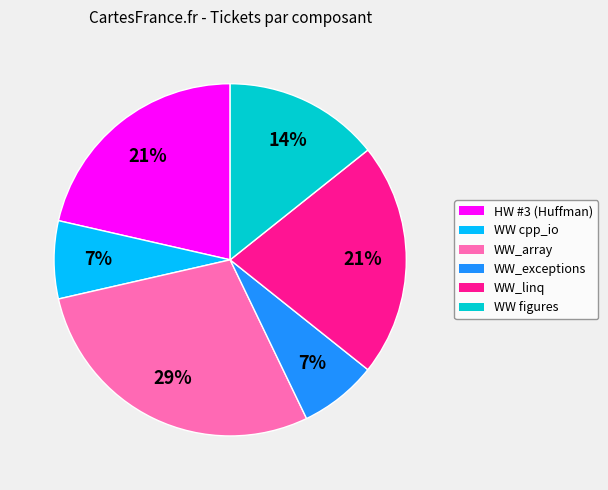

Is there a majority slice in this chart?

No